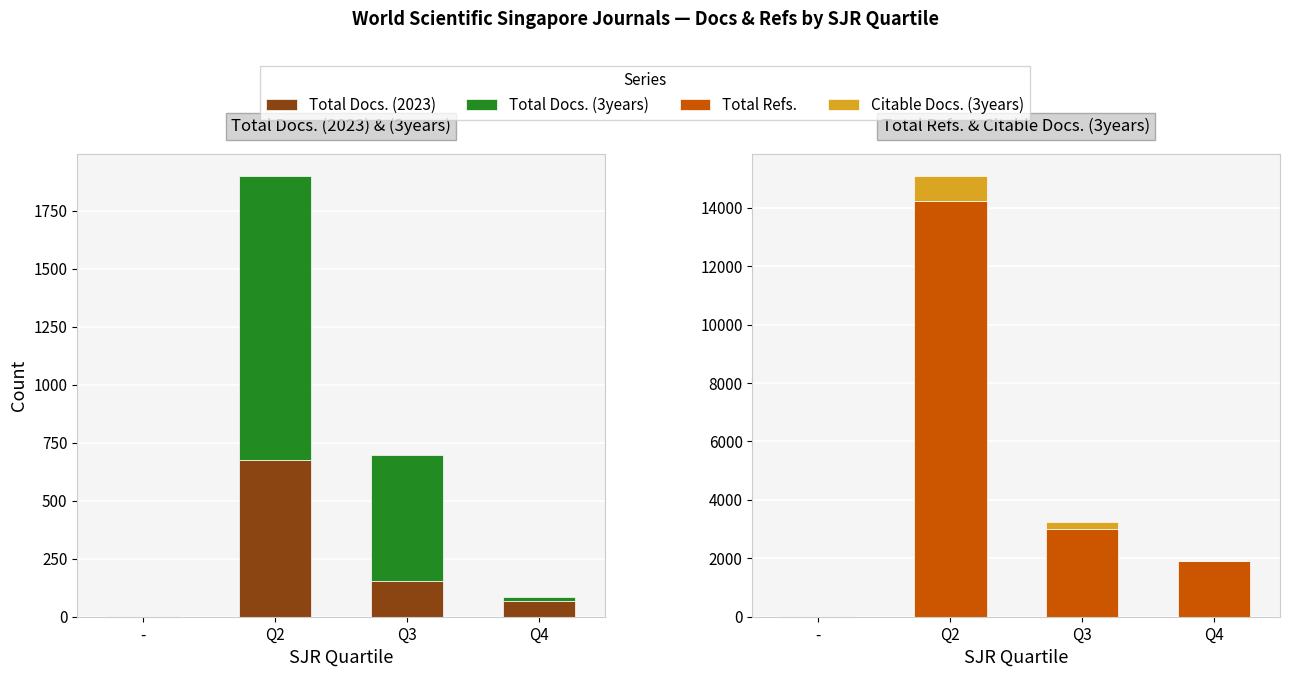

Between Q3 and Q4, which is larger?

Q3